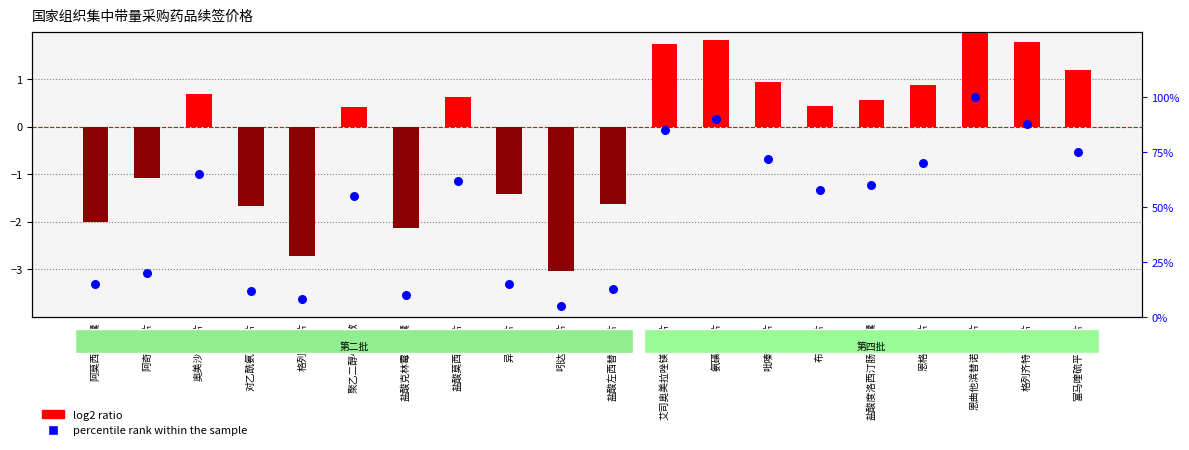

Which series contains the highest Y value?

percentile rank within the sample